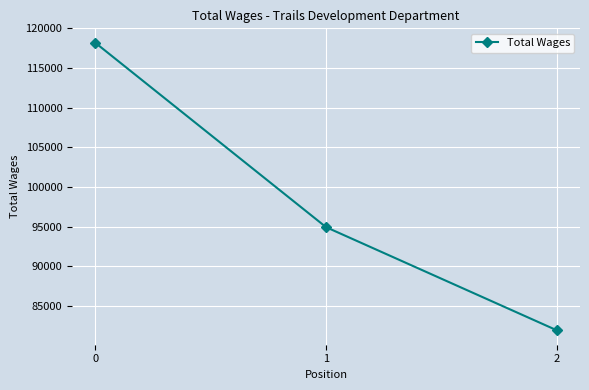

The value at 2 is 81922. True or false?

True